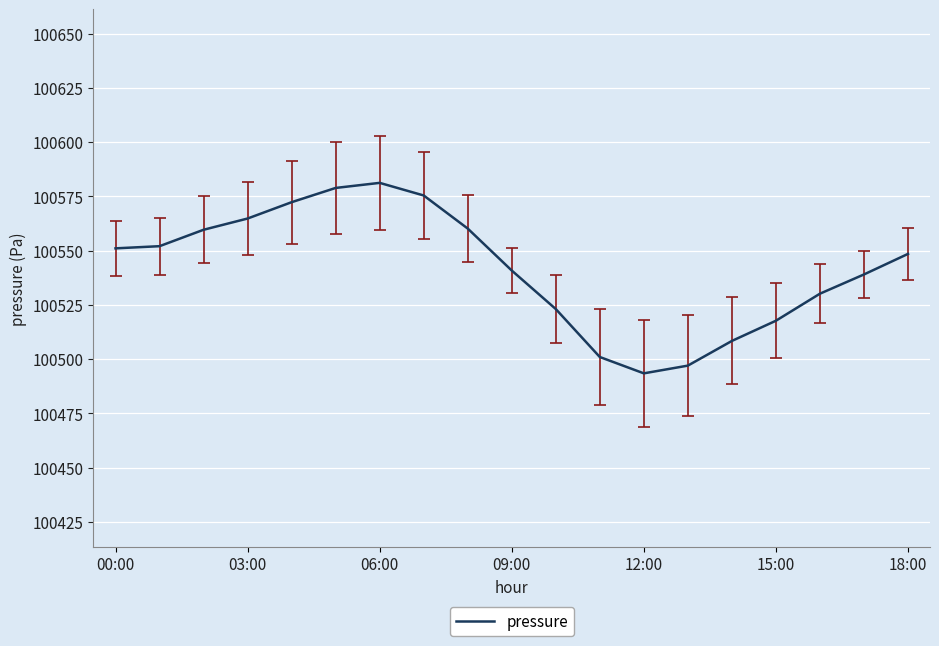

What is the difference between the second highest and second lowest values?

81.9